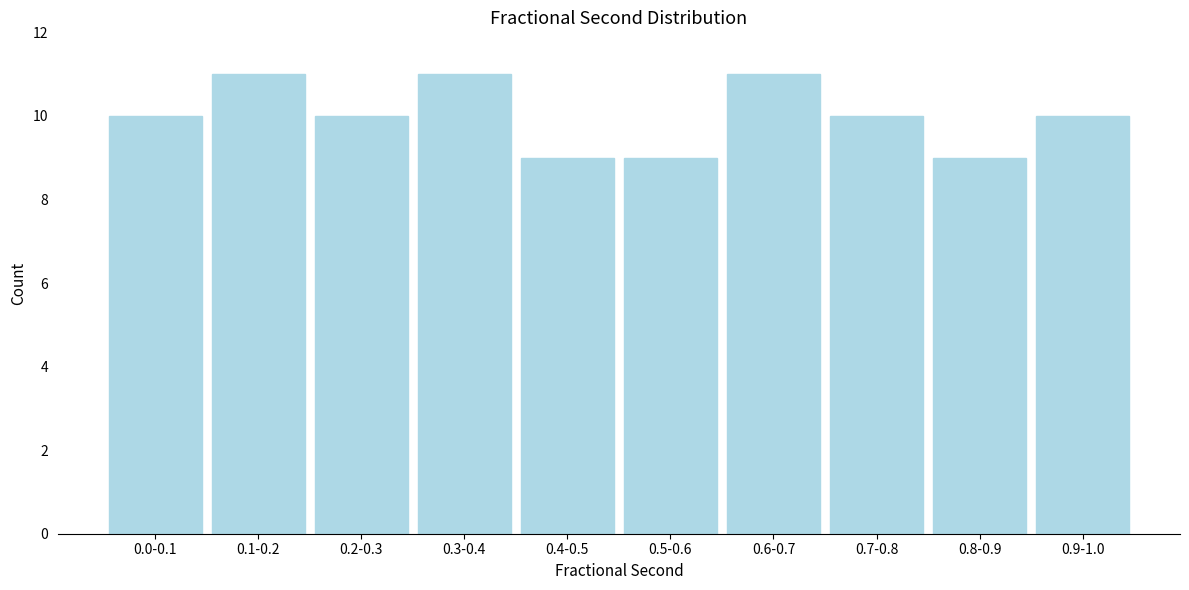

Reading left to right, list all the values displayed in this chart.

10	11	10	11	9	9	11	10	9	10